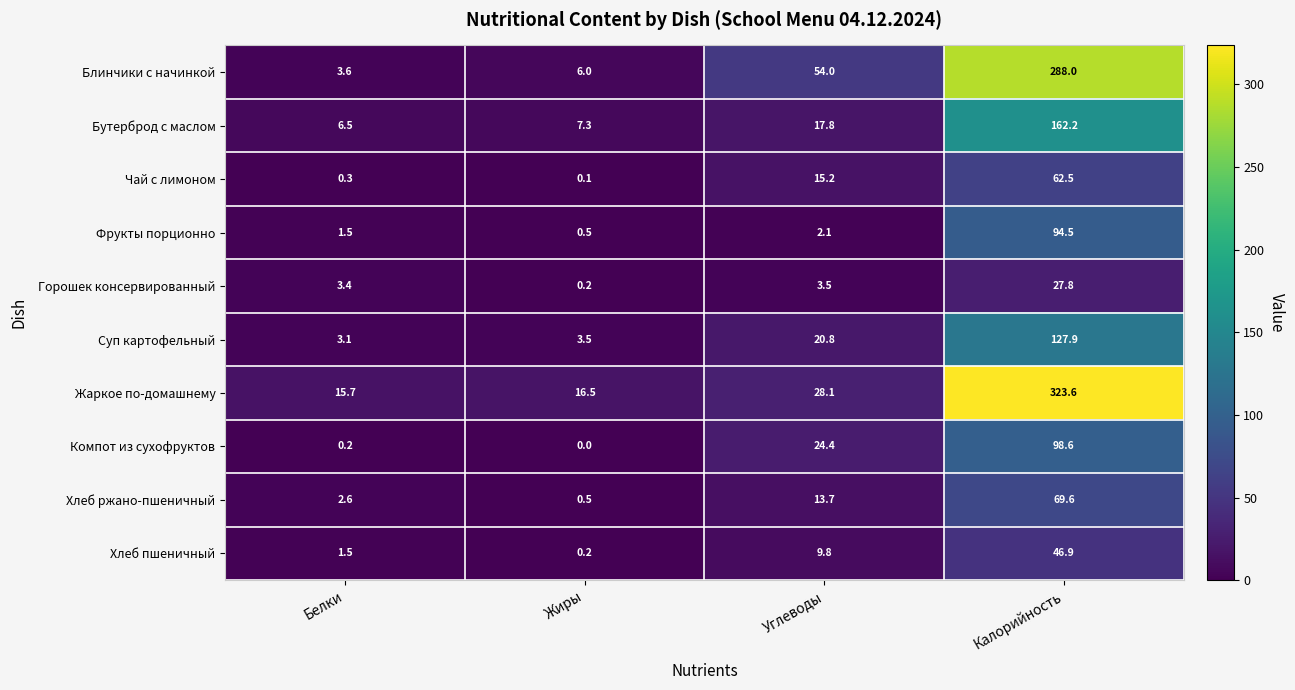

List the labels in order of Бутерброд с маслом value, largest first.

Калорийность, Углеводы, Жиры, Белки